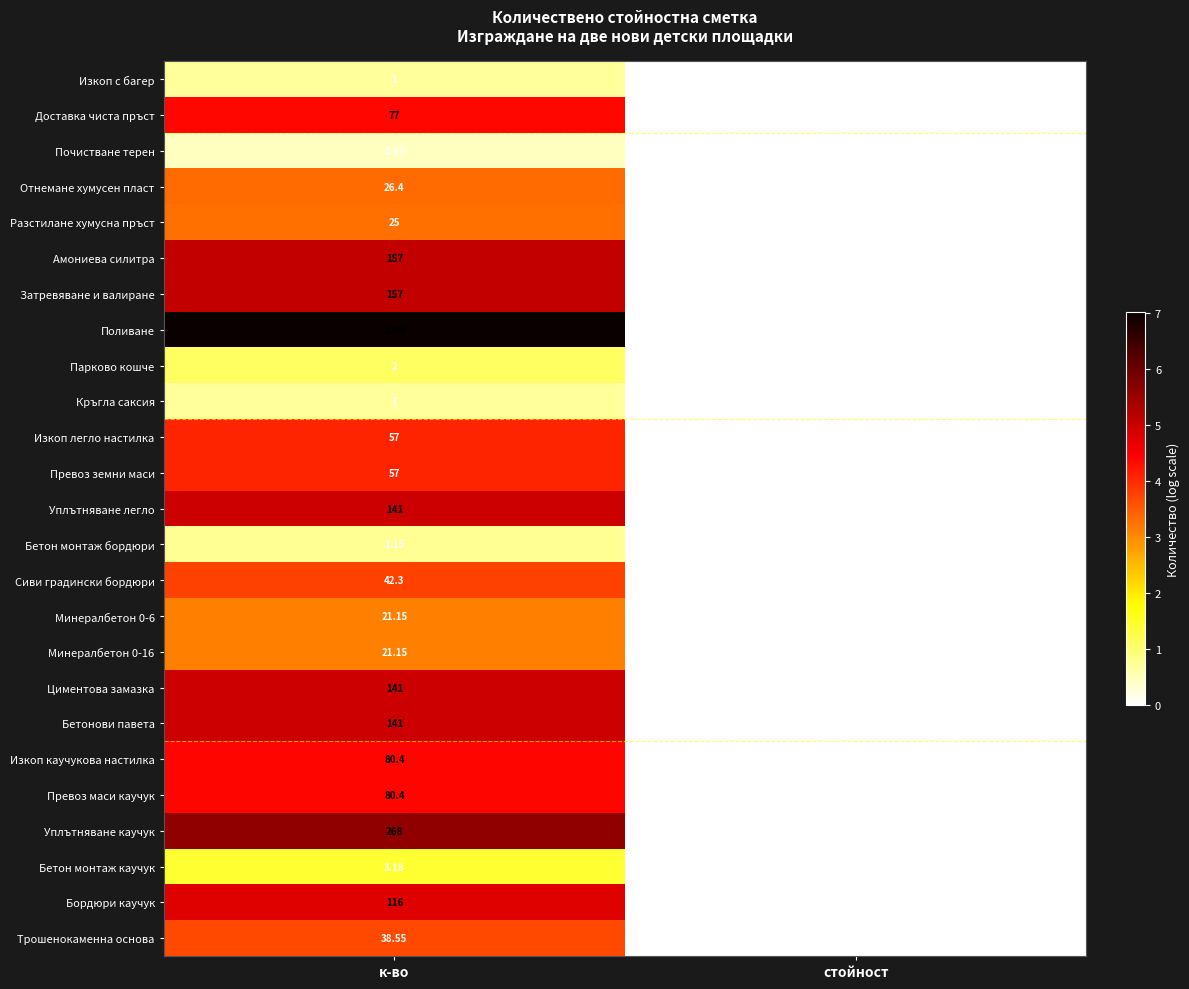

At which label is Минералбетон 0-16 closest to 10?

стойност